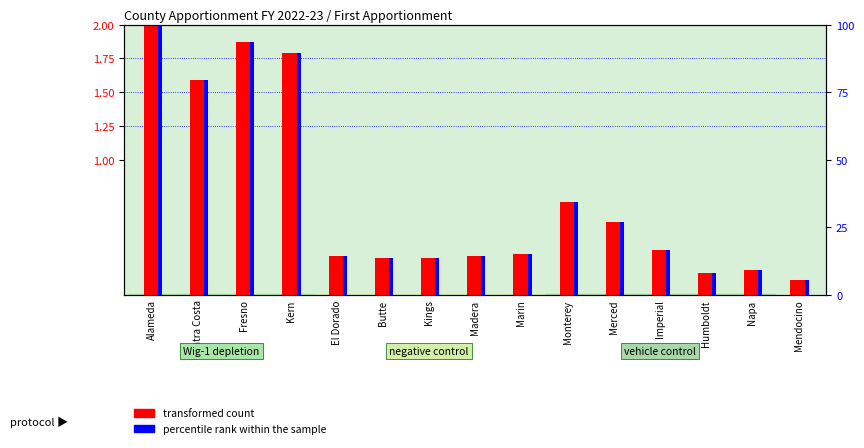

What are all the series names shown in the legend?

transformed count, percentile rank within the sample